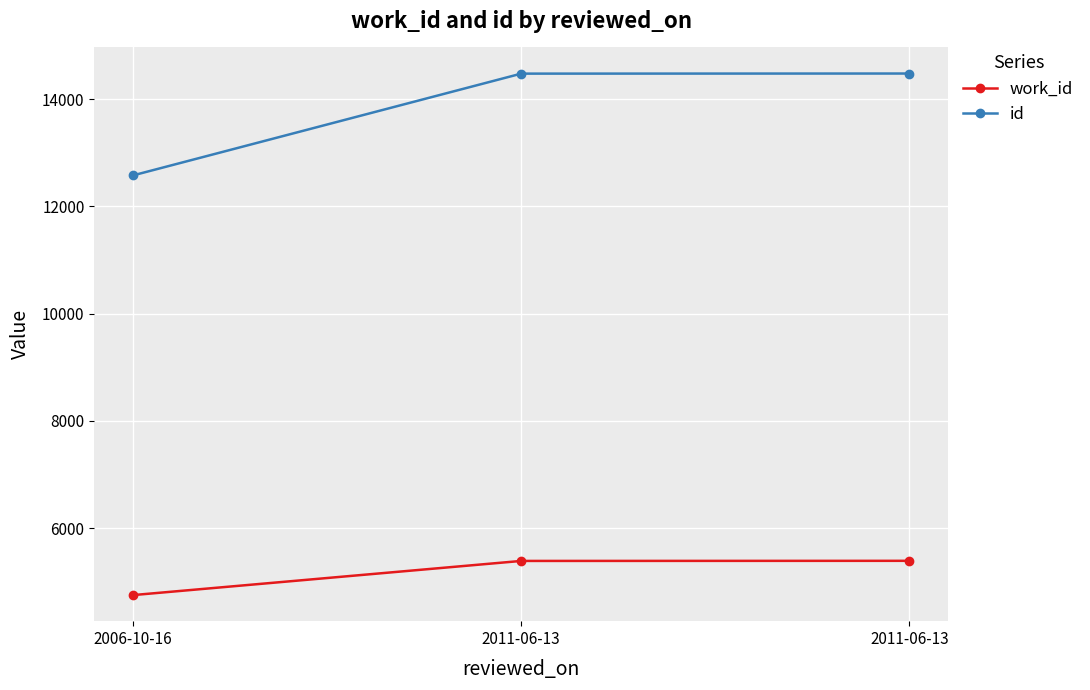

What is the sum of the work_id values at 2011-06-13 and 2011-06-13?

10782